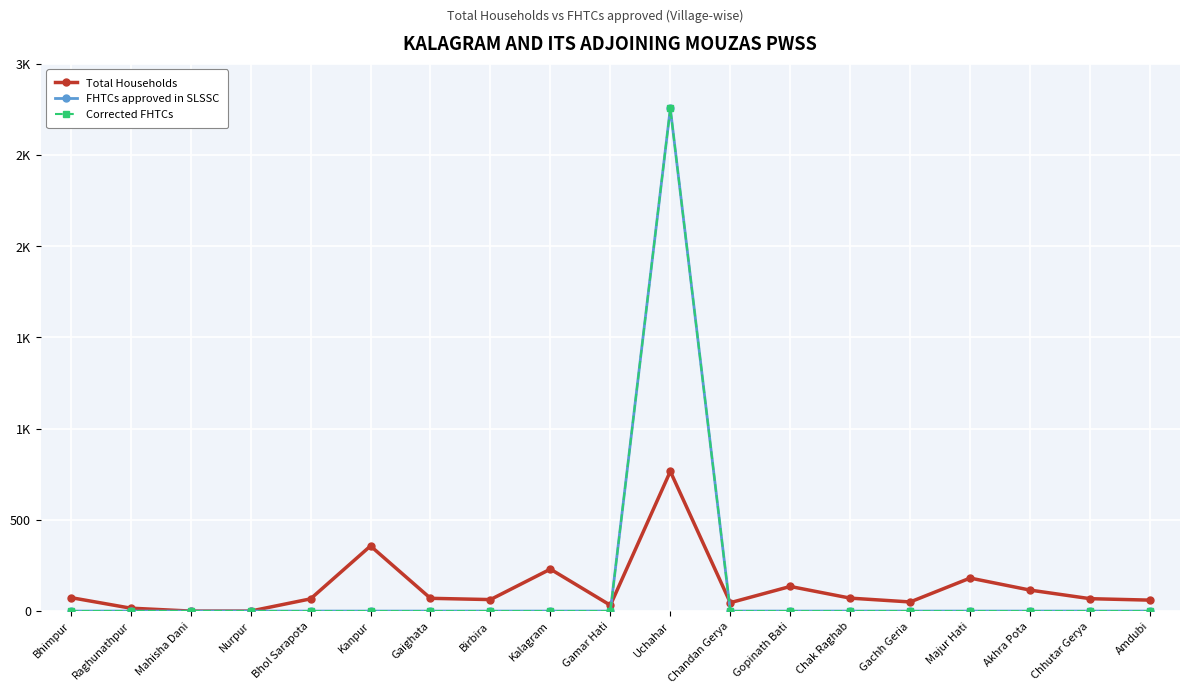

Rank the series by their maximum value, from highest to lowest.

FHTCs approved in SLSSC, Corrected FHTCs, Total Households